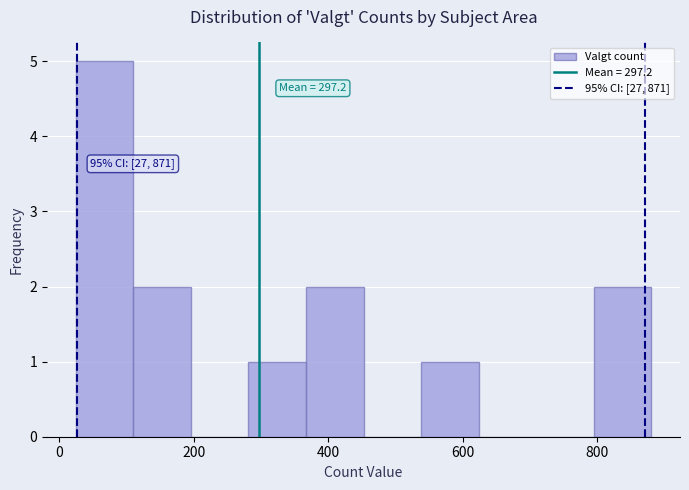

Over which range of the x-axis is the bar tallest?

20 to 120